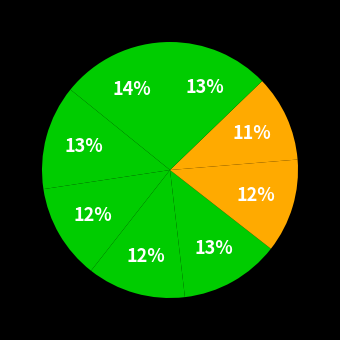

To the nearest percent, what is the difference between the largest and smallest slice percentages?

14%